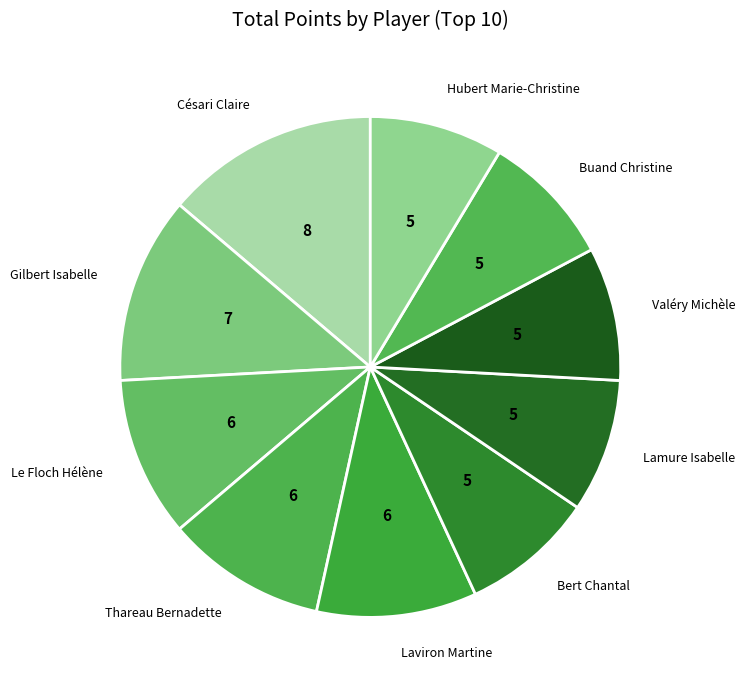

Which category has the biggest portion of the pie?

Césari Claire